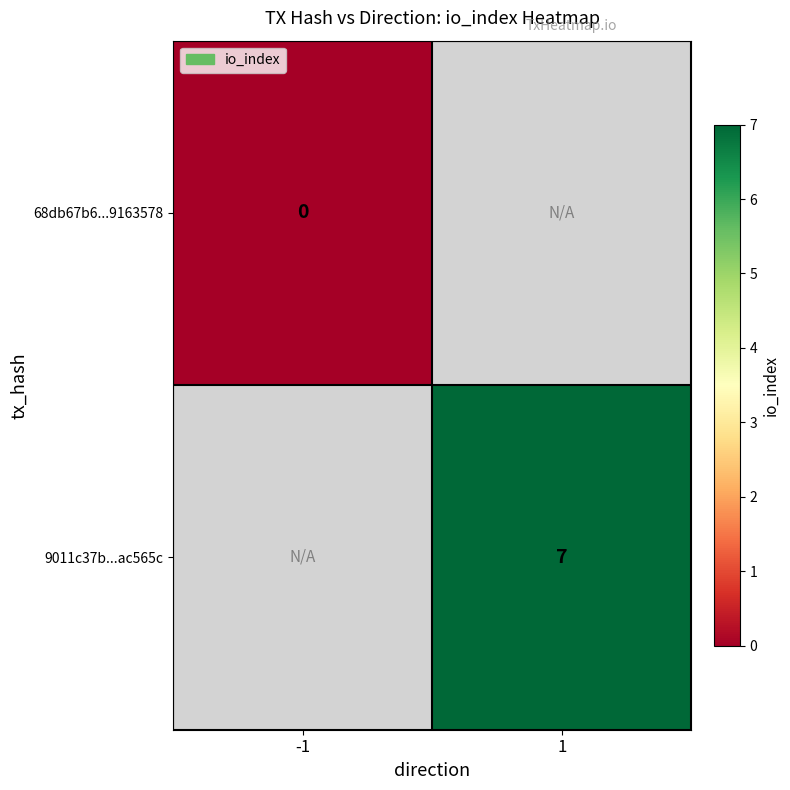

The 9011c37b...ac565c series shows 7 at 1. True or false?

True